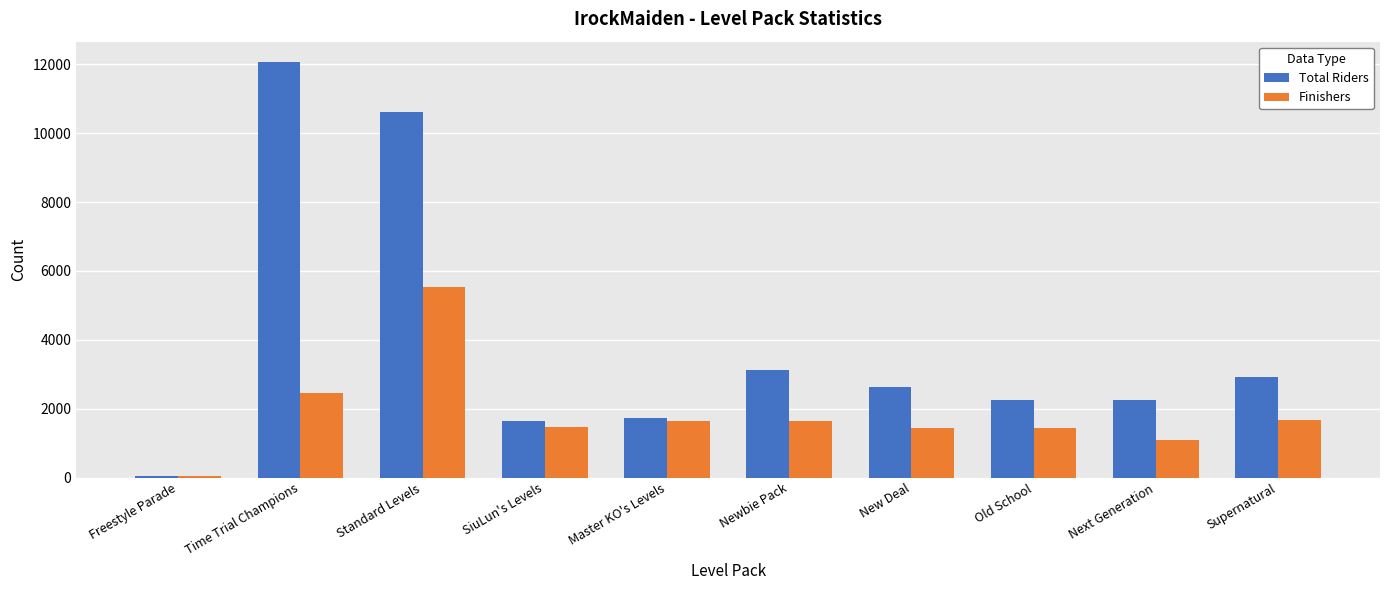

Is it true that Finishers equals 5528 at Standard Levels?

True